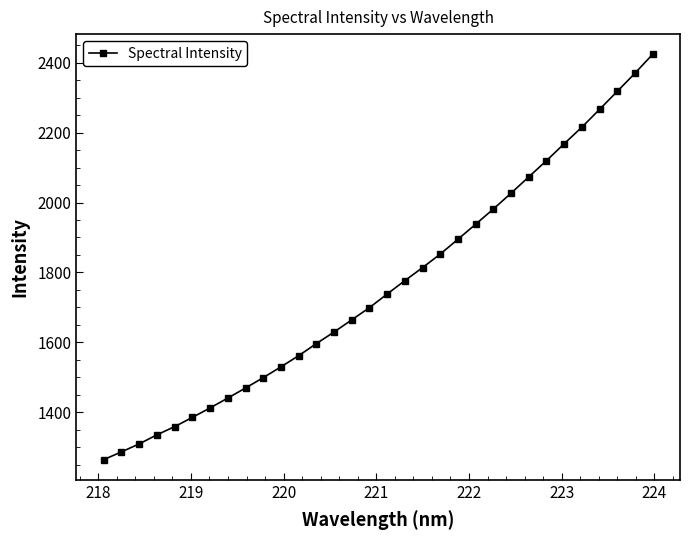

What is the value of the 22nd point from the left?

1938.0